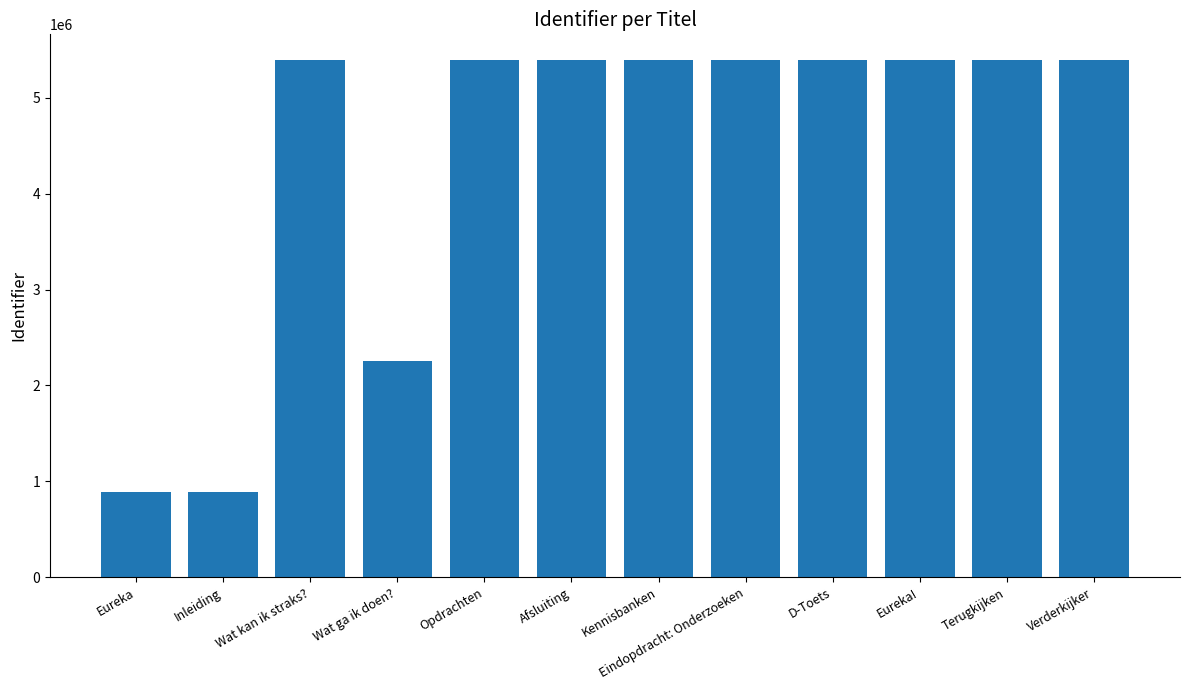

What is the change in value from Afsluiting to Terugkijken?

+10